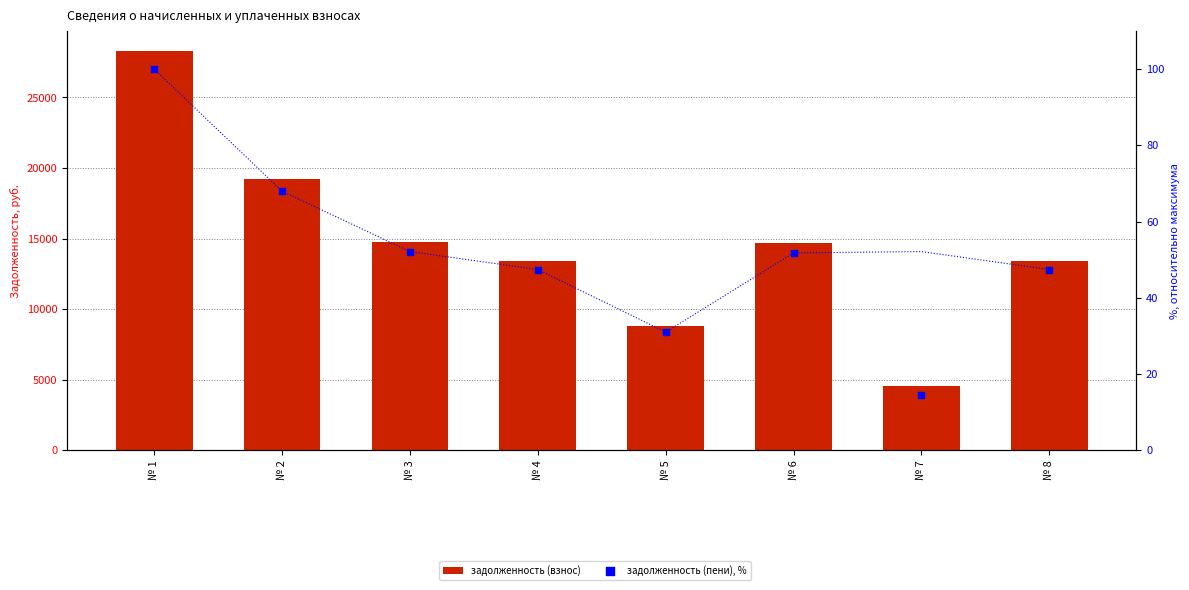

Which series has the widest spread of Y values?

задолженность (взнос)